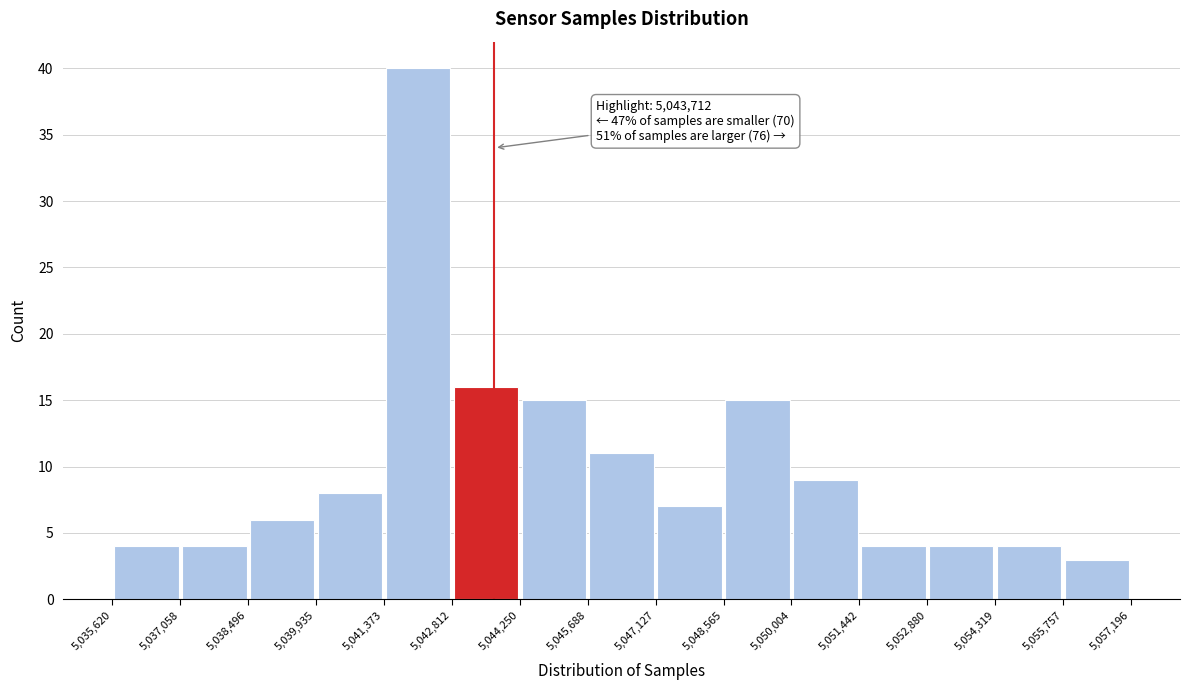

Over which range of the x-axis is the bar tallest?

5,041,373 to 5,042,812